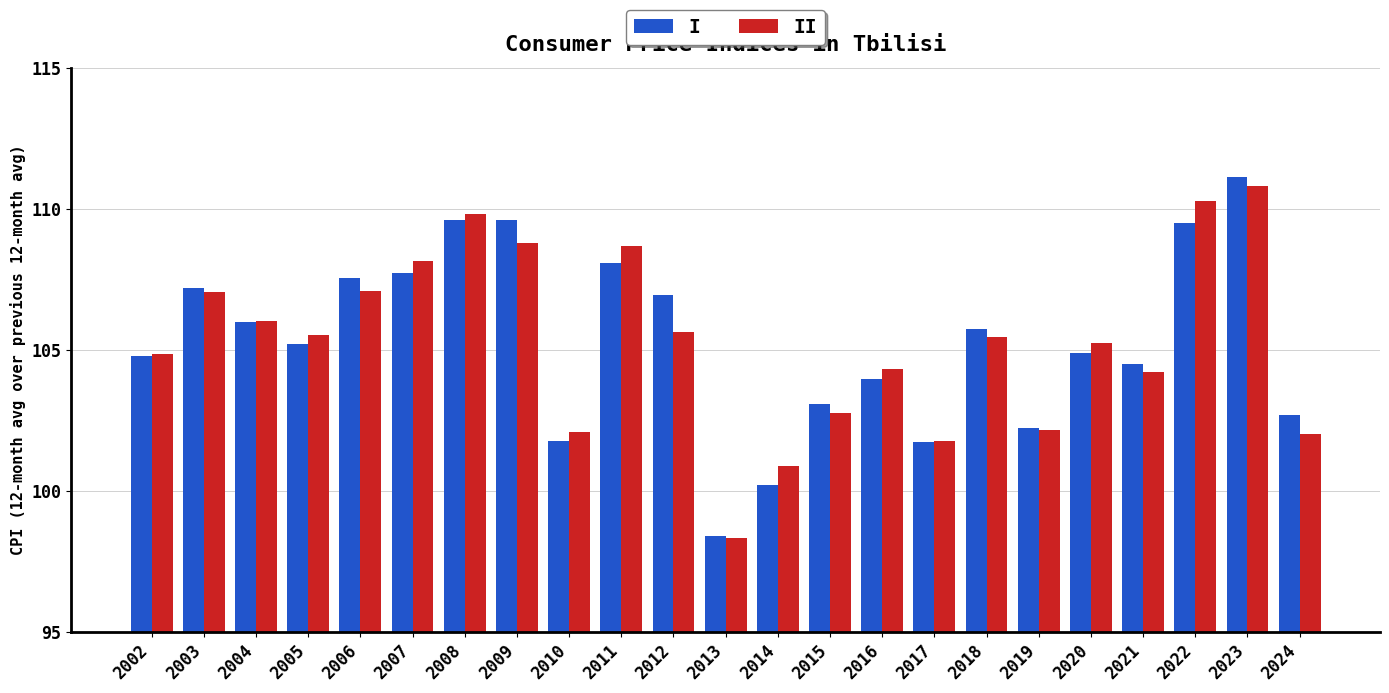

The value of I at 2020 is 104.9. True or false?

True